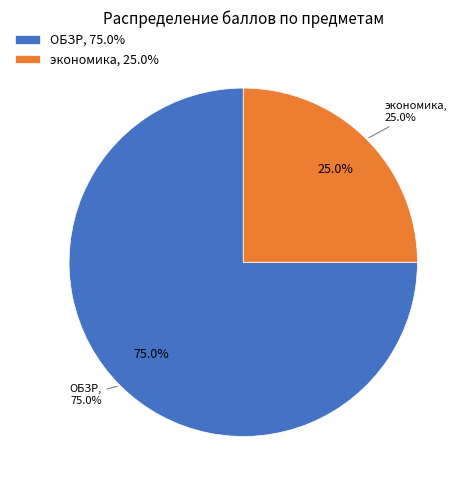

To the nearest percent, what is the combined percentage of экономика and ОБЗР?

100%